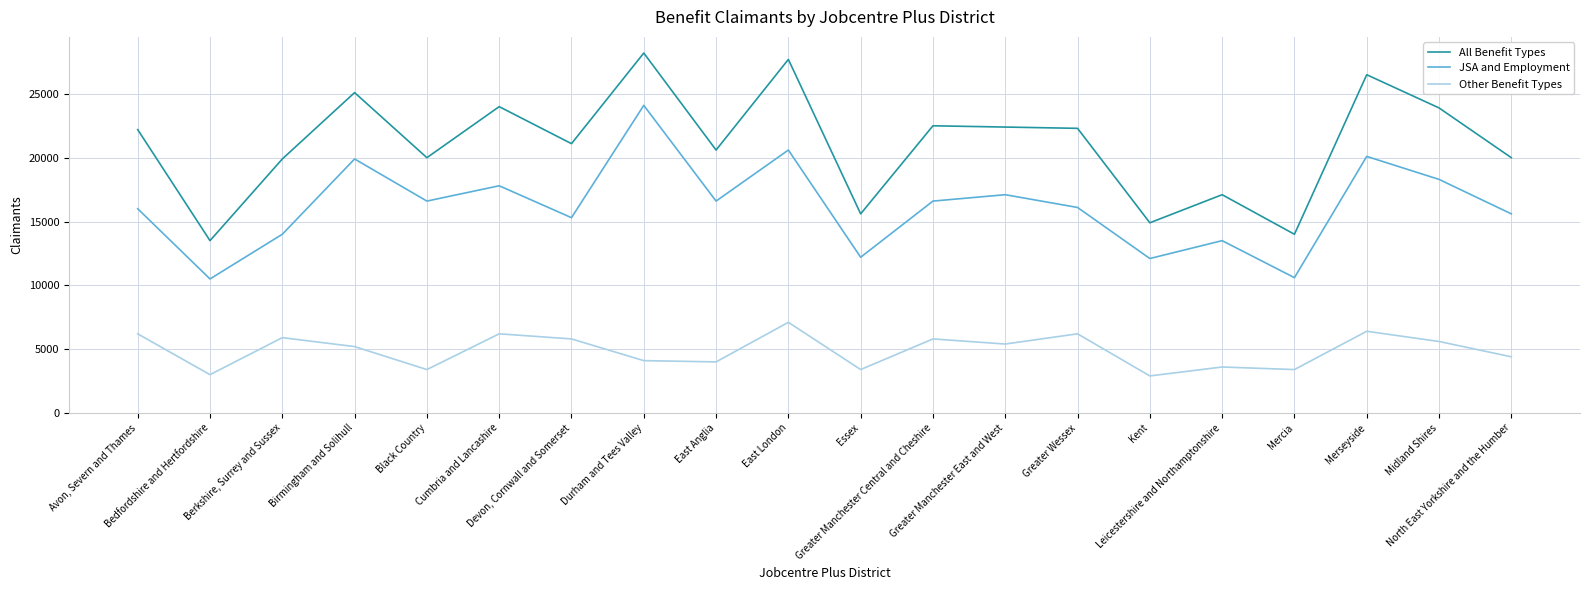

Rank the series by their average value, from lowest to highest.

Other Benefit Types, JSA and Employment, All Benefit Types